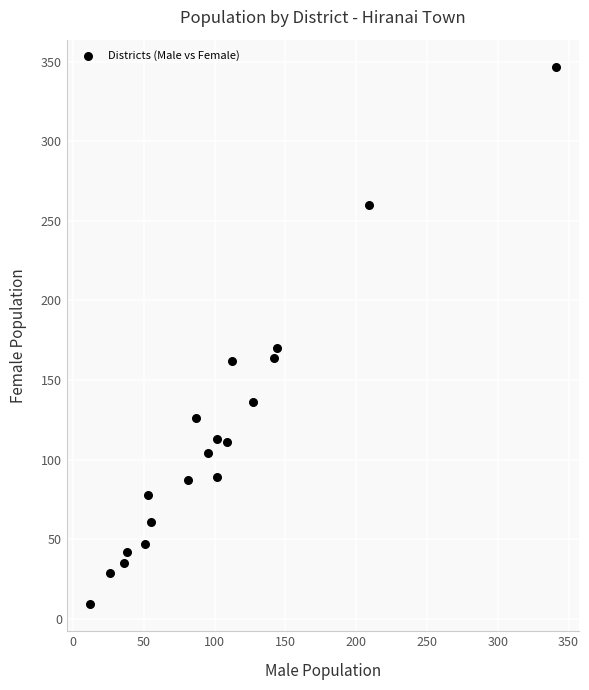

What Y value in the scatter plot is closest to 178?

170